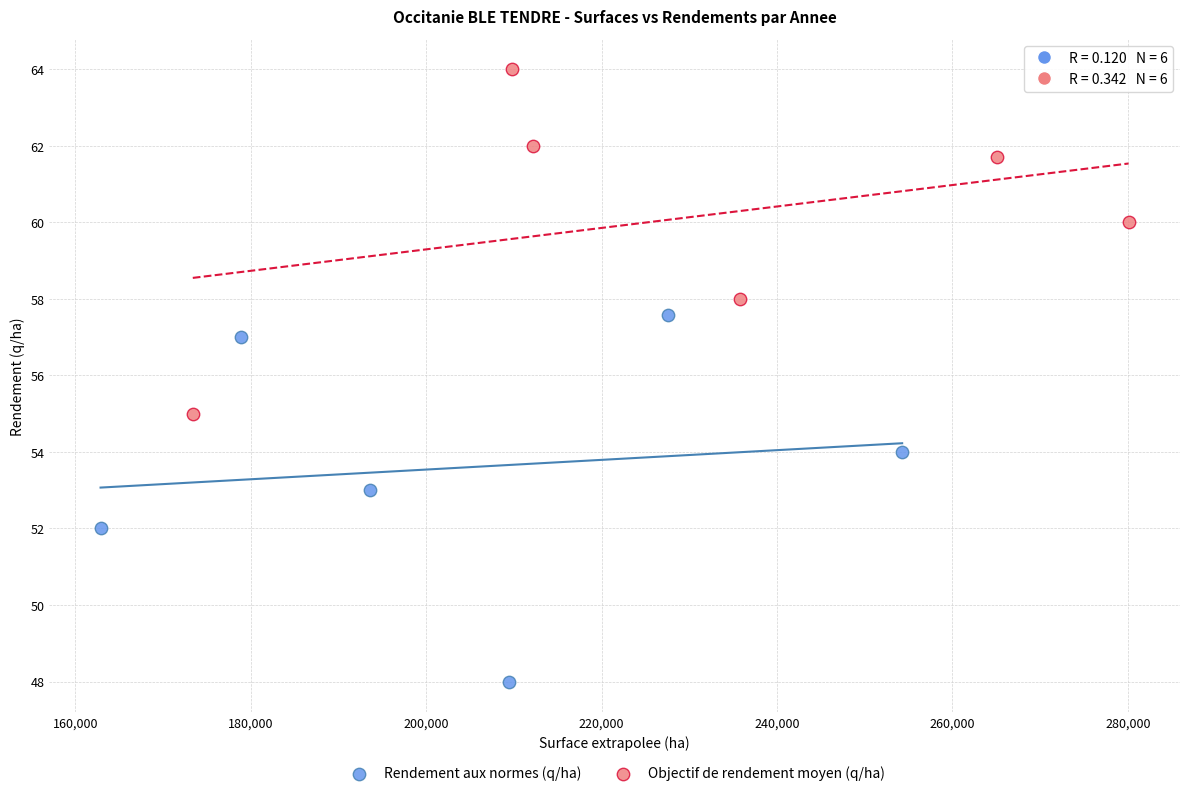

What are all the series names shown in the legend?

Rendement aux normes (q/ha), Objectif de rendement moyen (q/ha)